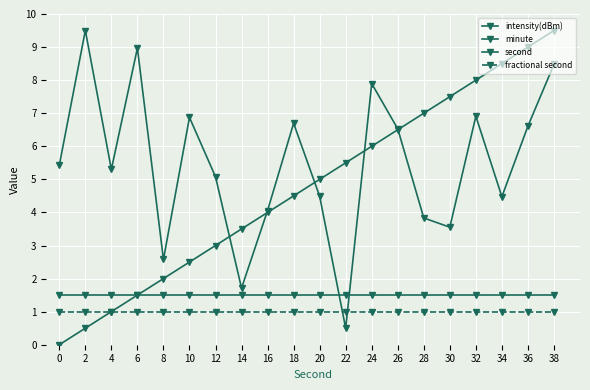

Is this an area chart (filled region under the line)?

No